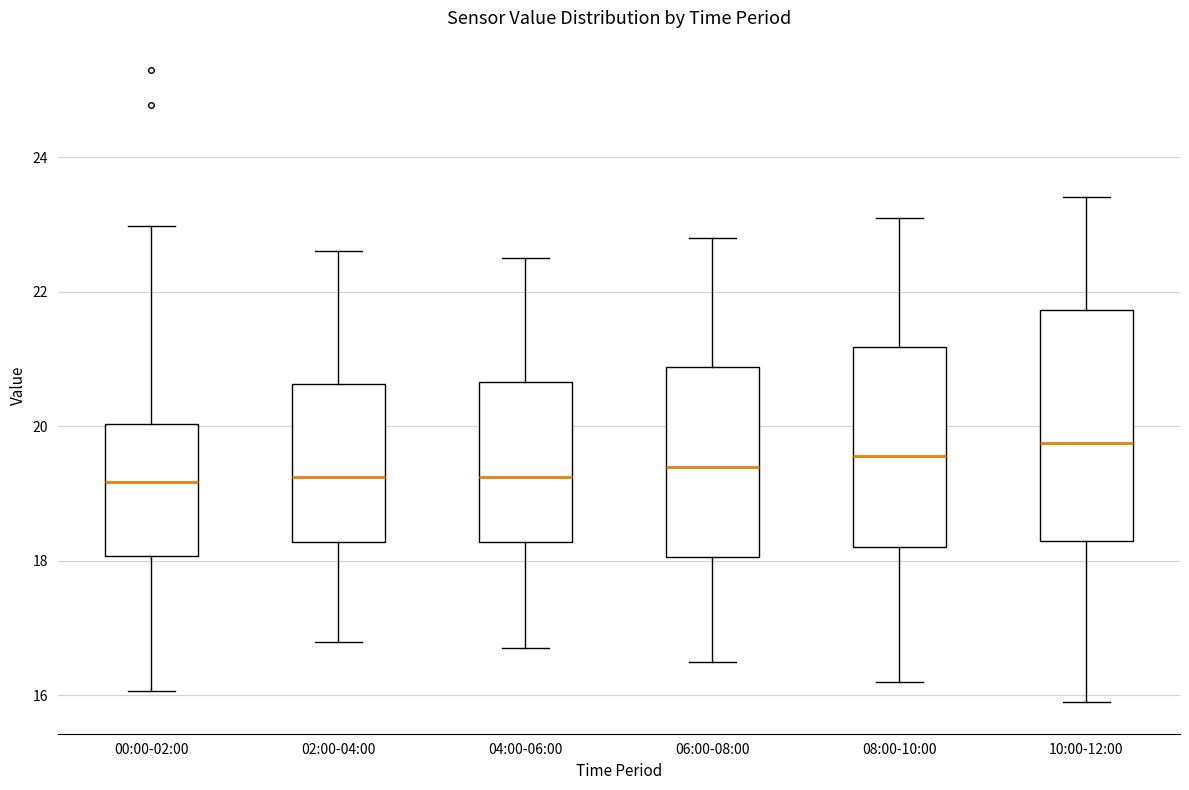

Reading left to right, read every box against the y-axis: the position of its median line, the range the box covers, and the ends of its whiskers. The values are not printed on the chart, so give them approximately, as read against the axis.

00:00-02:00: median 19.2, box 18.0 to 20.0, whiskers 16.0 to 23.0
02:00-04:00: median 19.2, box 18.2 to 20.6, whiskers 16.8 to 22.6
04:00-06:00: median 19.2, box 18.2 to 20.6, whiskers 16.8 to 22.6
06:00-08:00: median 19.4, box 18.0 to 20.8, whiskers 16.6 to 22.8
08:00-10:00: median 19.6, box 18.2 to 21.2, whiskers 16.2 to 23.2
10:00-12:00: median 19.8, box 18.4 to 21.8, whiskers 16.0 to 23.4